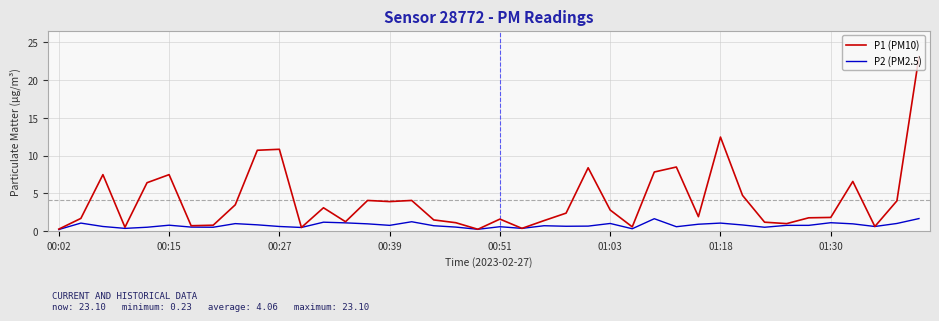

What is the maximum value for P1 (PM10)?

23.1